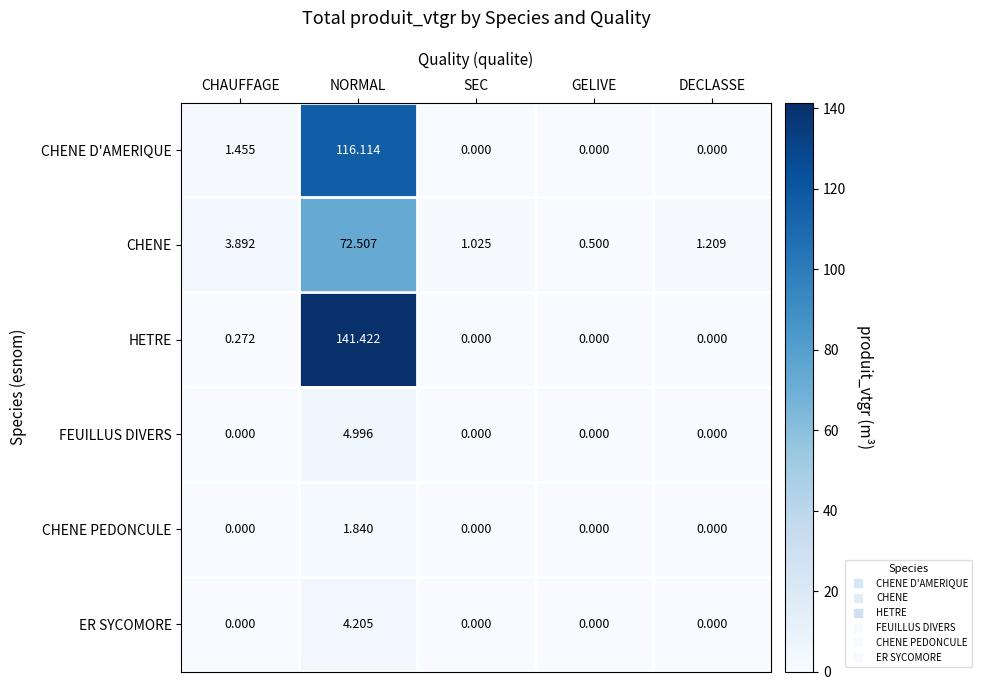

Which series changed the most between CHAUFFAGE and GELIVE?

CHENE